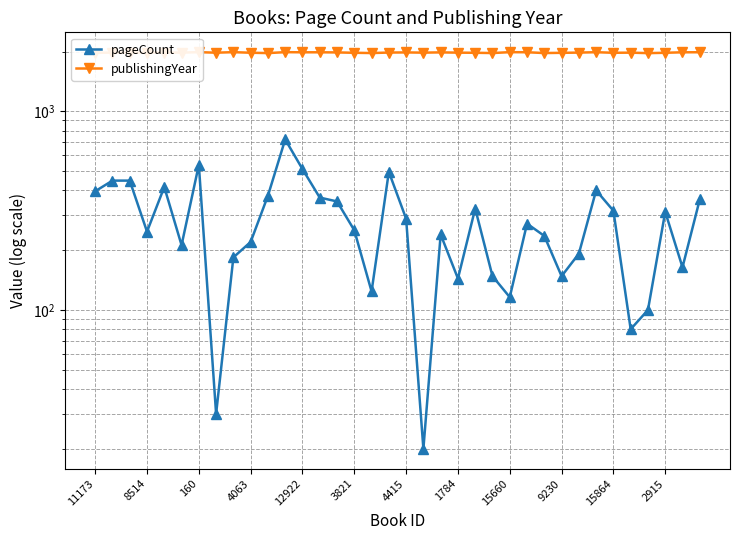

At 19, list the series in order from largest to smallest.

publishingYear, pageCount